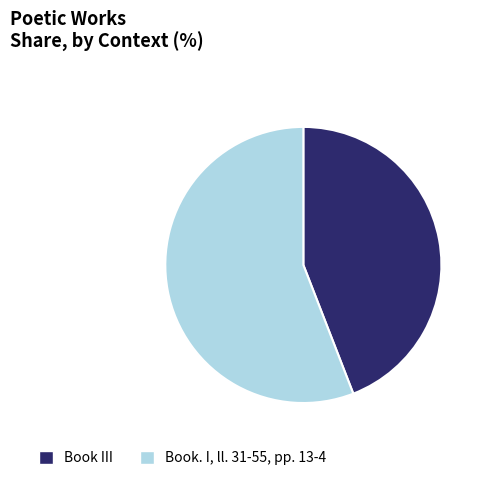

Does any single category account for the majority?

Yes